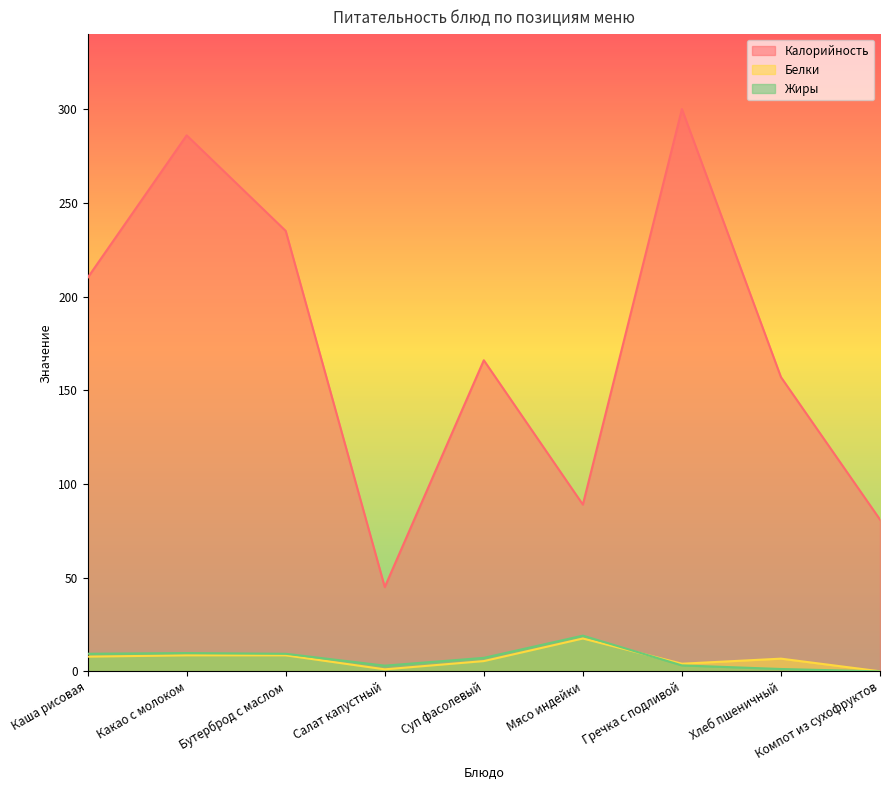

What are all the series names shown in the legend?

Калорийность, Белки, Жиры